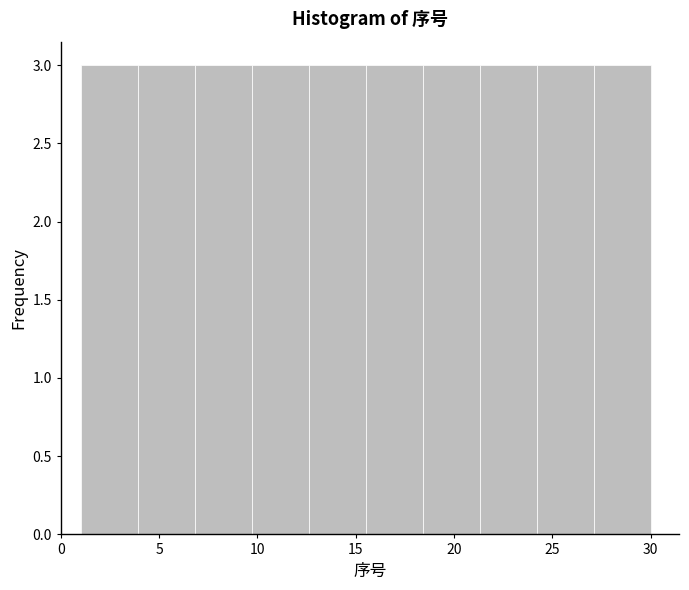

How tall is the bar that spans 12.6 to 15.5 on the x-axis? Neither the bar edges nor the heights are printed on the chart, so give them approximately, as read against the axes.

3